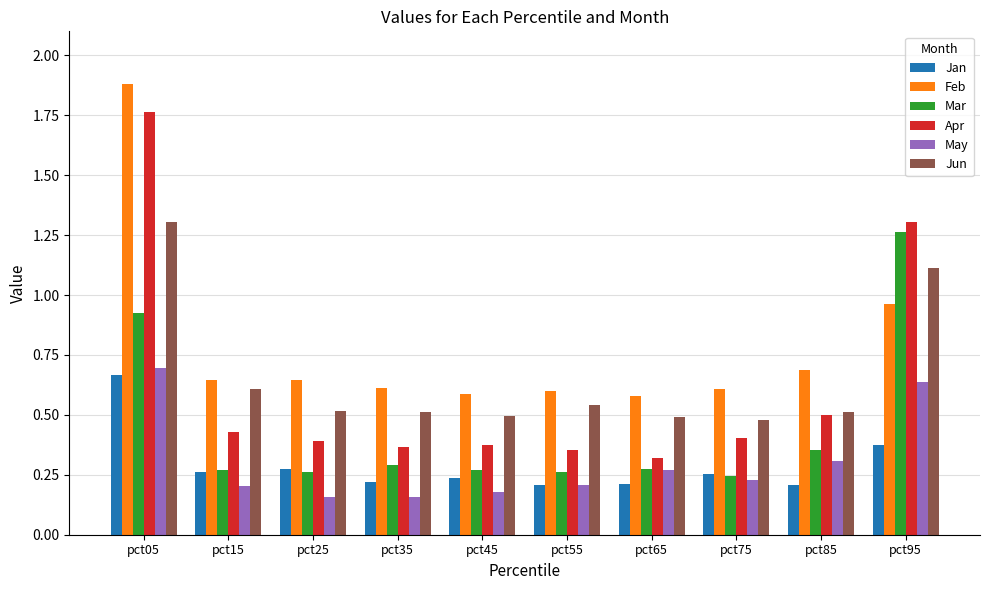

At which label does Apr reach its peak?

pct05